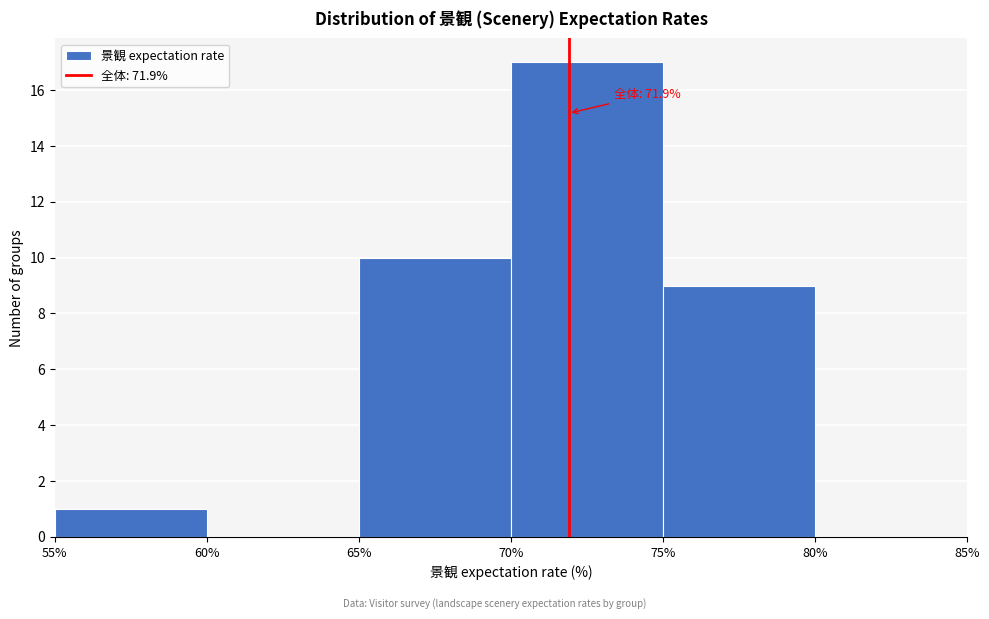

Over which range of the x-axis is the bar tallest?

70% to 75%